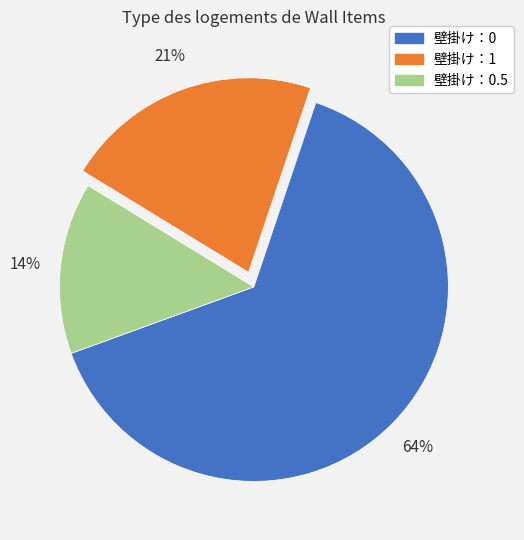

To the nearest percent, what is the difference between the 壁掛け：0 and 壁掛け：1 slice percentages?

43%